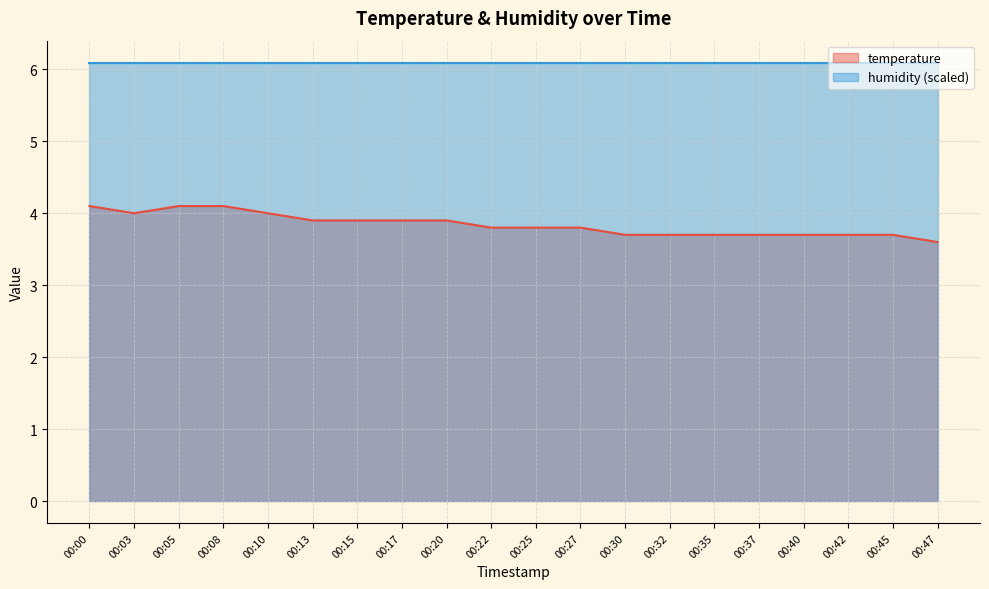

At which label is the value closest to 3?

00:47